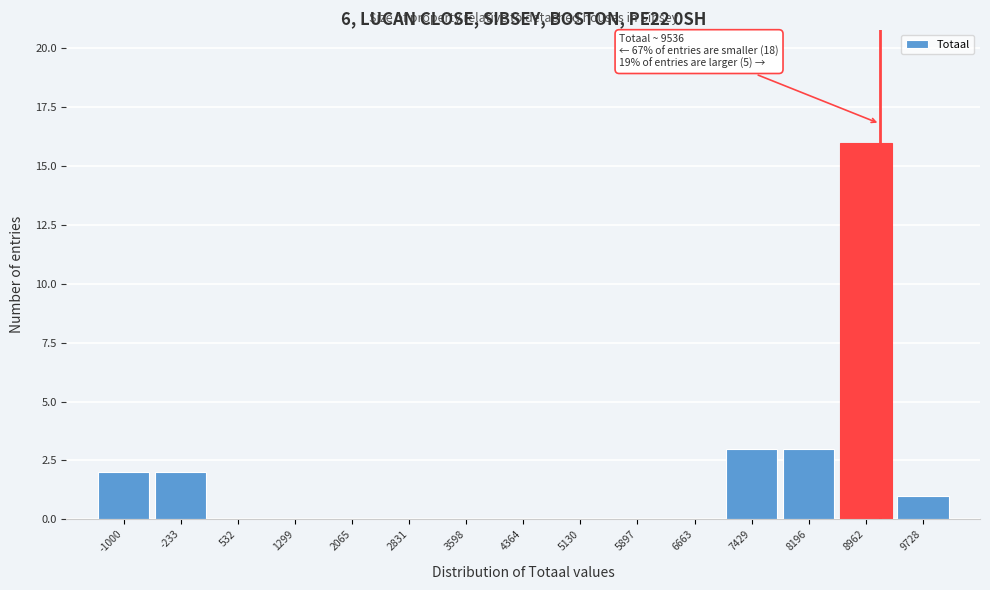

Reading left to right, extract all data points from this chart.

-1000=2	-233=2	532=0	1299=0	2065=0	2831=0	3598=0	4364=0	5130=0	5897=0	6663=0	7429=3	8196=3	8962=16	9728=1